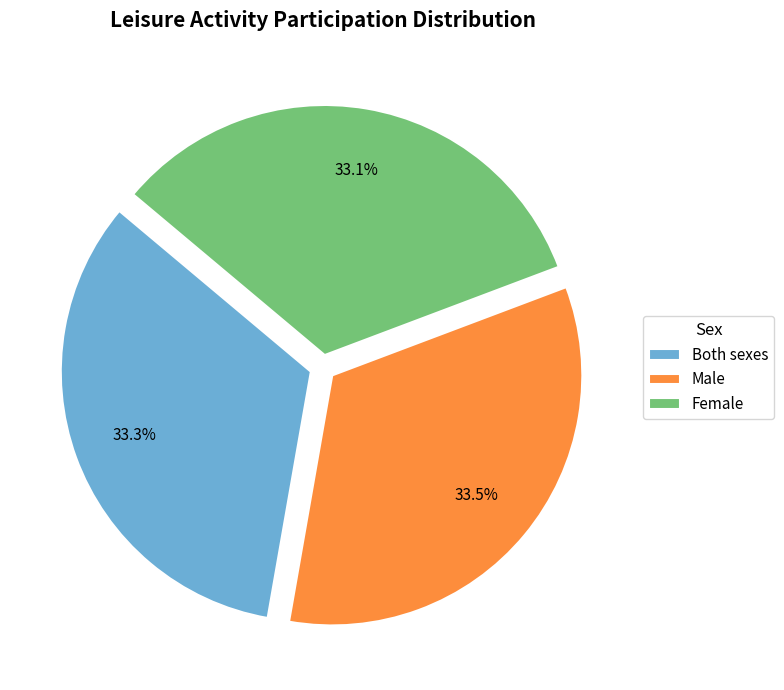

Is there a majority slice in this chart?

No